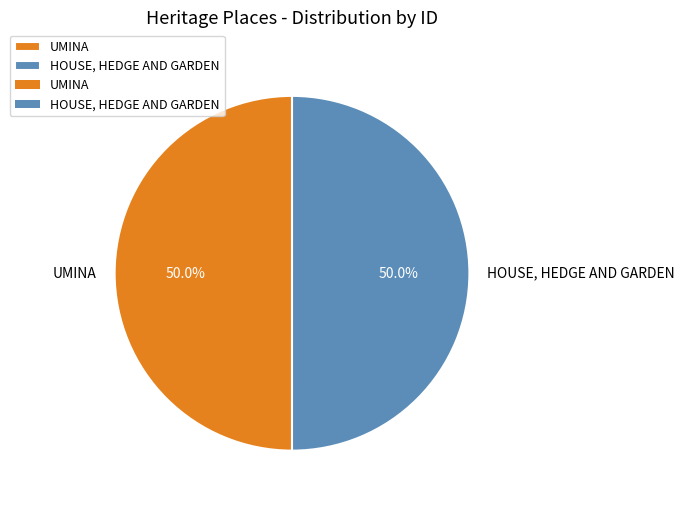

How many segments does this pie chart have?

2